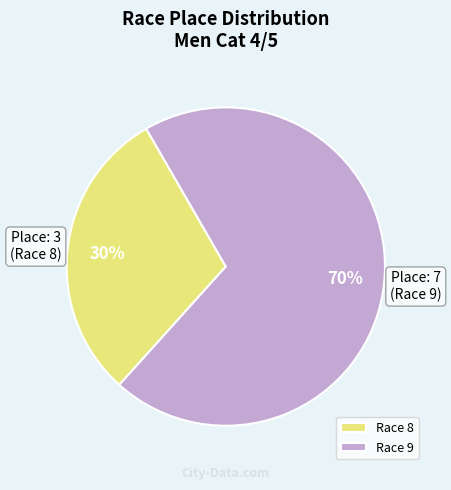

To the nearest percent, what portion does Race 9 represent?

70%